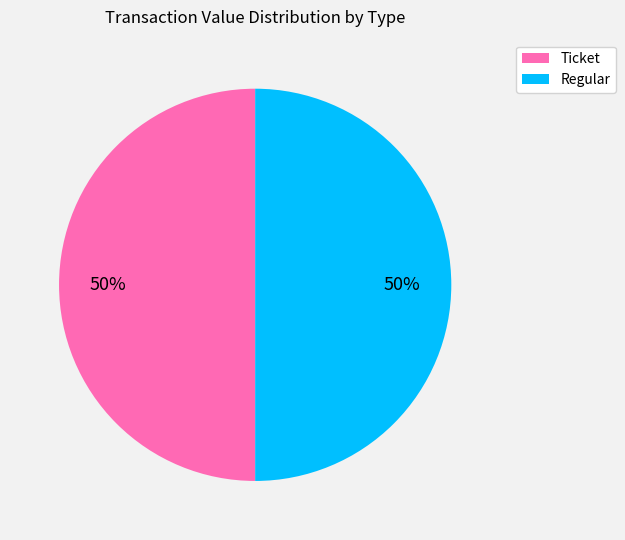

To the nearest percent, what percentage of the pie is Regular?

50%